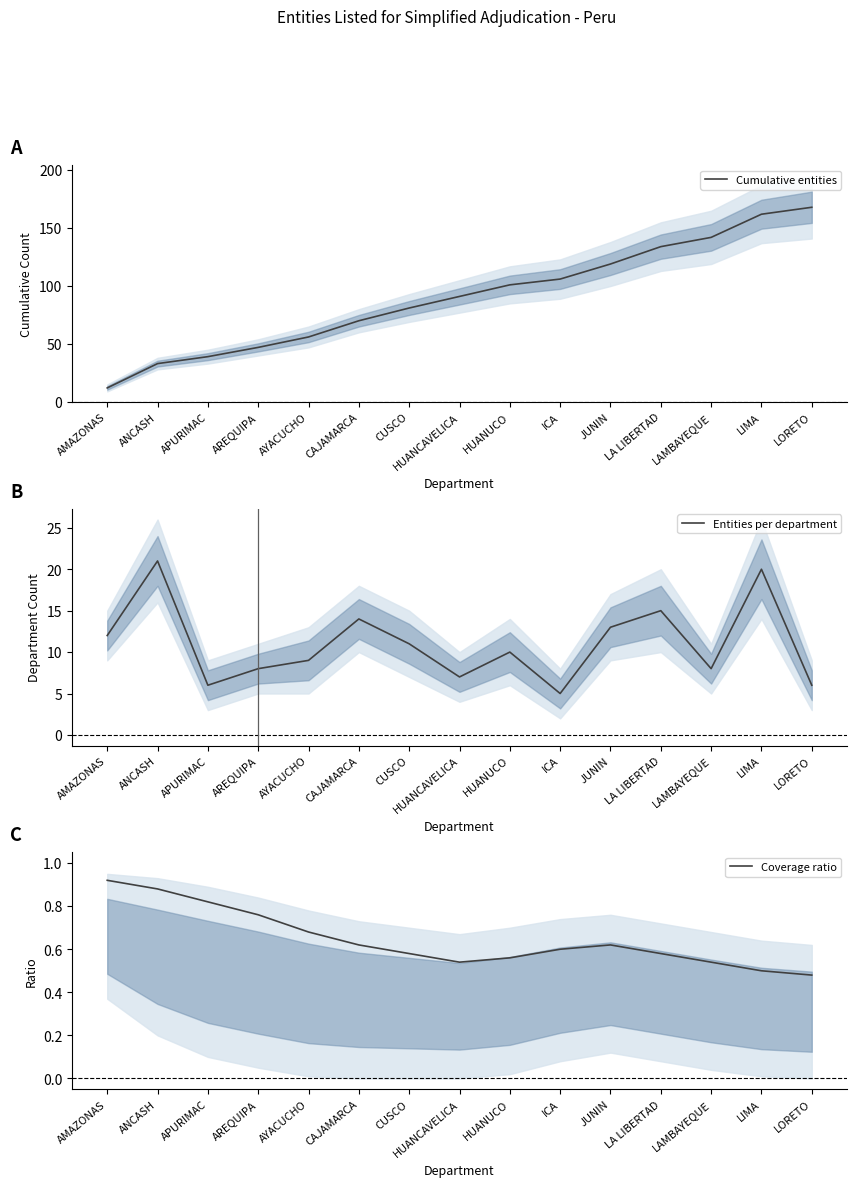

What is the difference between the Cumulative entities values at AREQUIPA and APURIMAC?

8